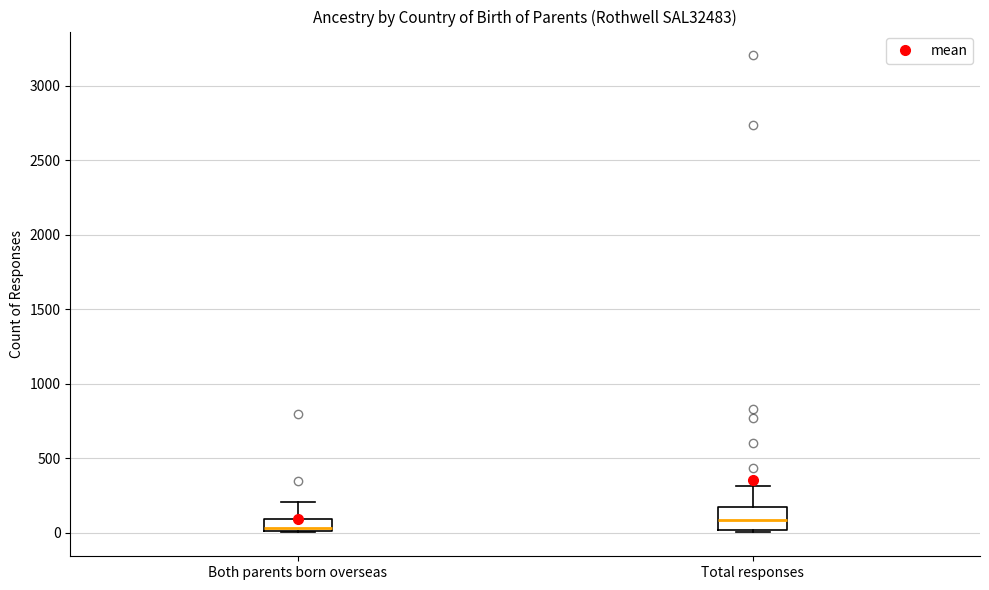

Which box's median line is the lowest?

Both parents born overseas